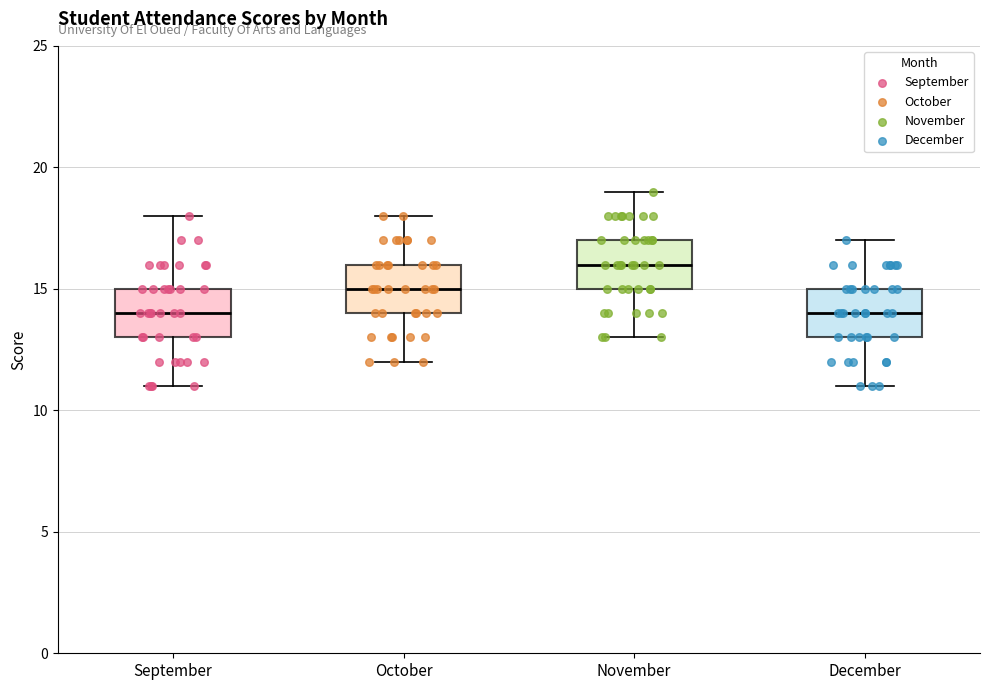

Reading left to right, read every box against the y-axis: the position of its median line, the range the box covers, and the ends of its whiskers. The values are not printed on the chart, so give them approximately, as read against the axis.

September: median 14, box 13 to 15, whiskers 11 to 18
October: median 15, box 14 to 16, whiskers 12 to 18
November: median 16, box 15 to 17, whiskers 13 to 19
December: median 14, box 13 to 15, whiskers 11 to 17